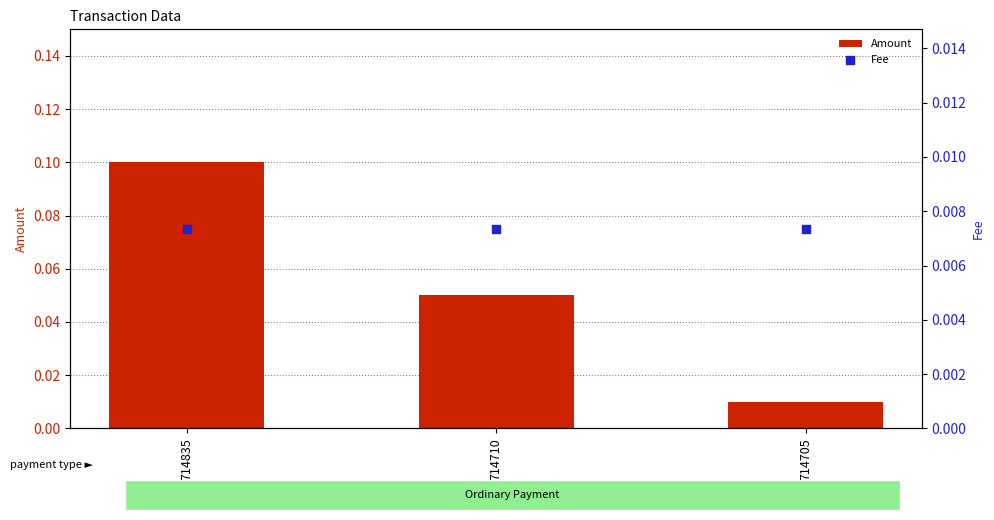

Is the value of Amount at 714705 greater than the value of Fee at 714710?

Yes